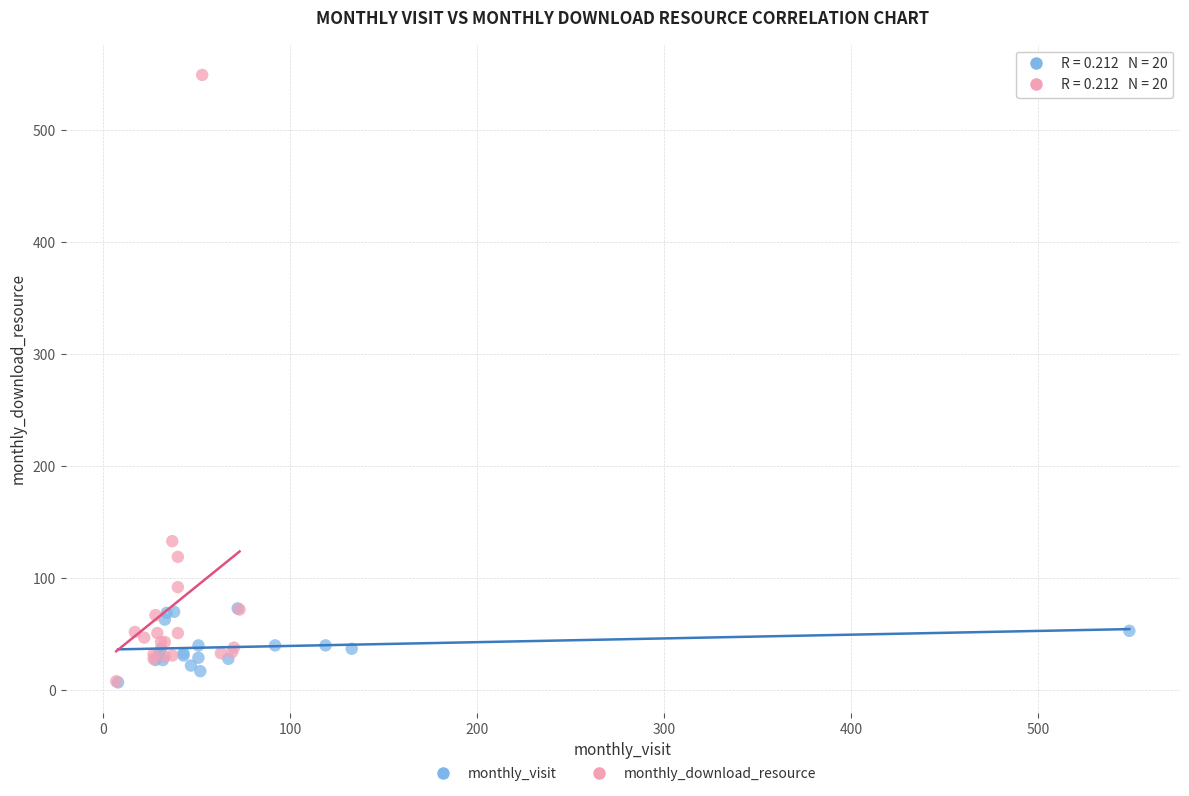

Which series has the largest Y range (max minus min)?

monthly_download_resource